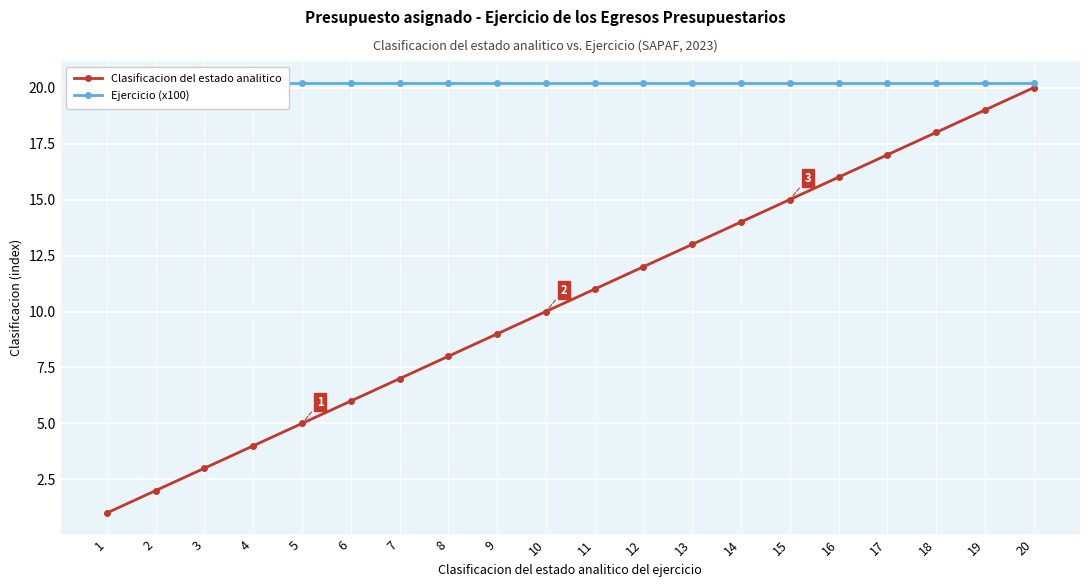

Rank the series by their average value, from highest to lowest.

Ejercicio (x100), Clasificacion del estado analitico